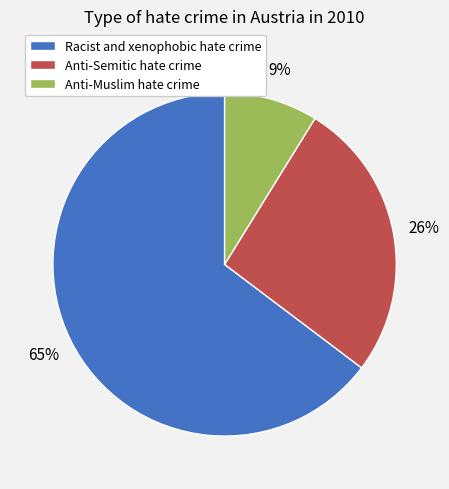

Which slice is the largest?

Racist and xenophobic hate crime